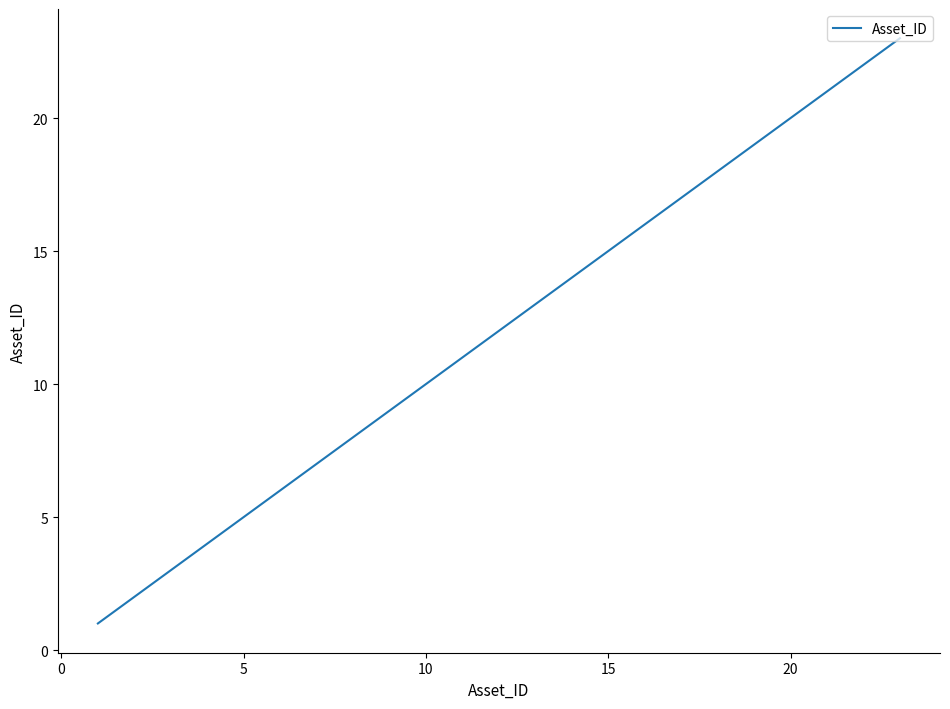

What is the greatest value displayed?

23